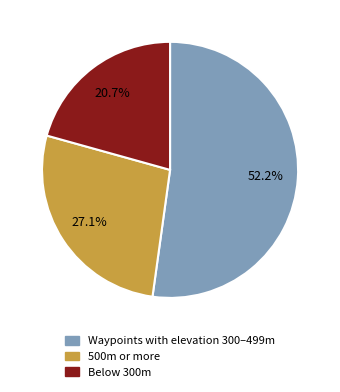

Does any single category account for the majority?

Yes